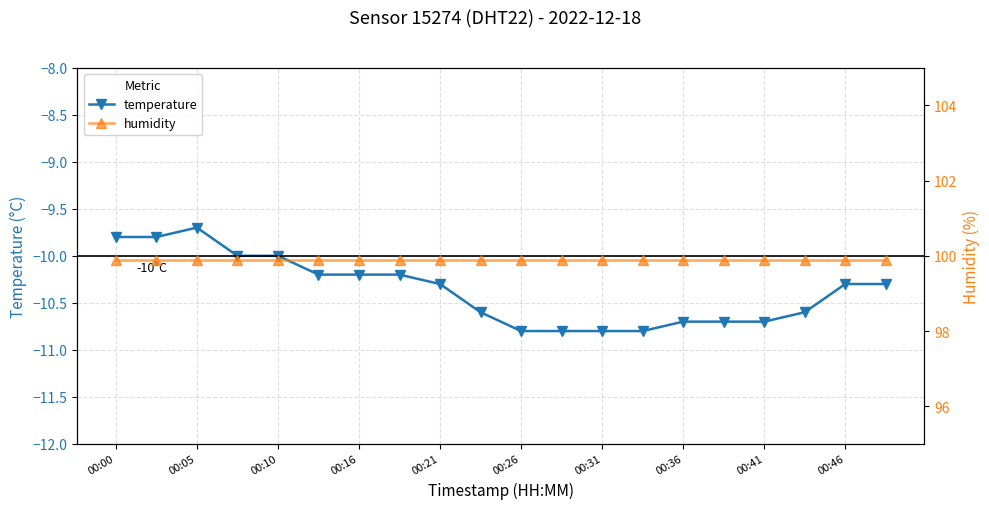

True or false: temperature has more than 0 interior local peaks.

True